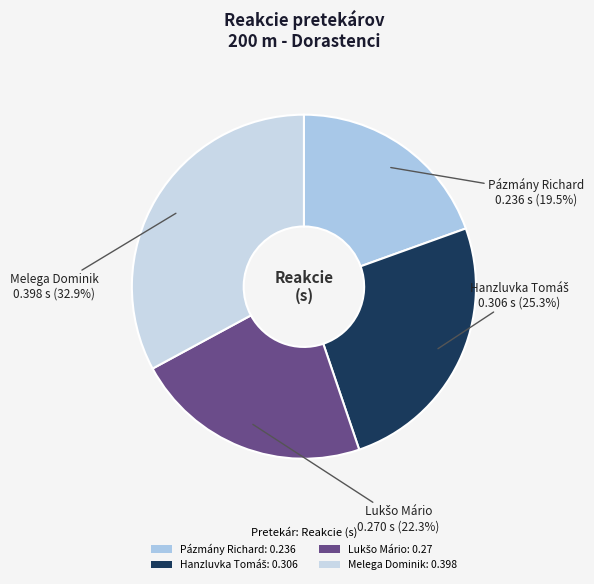

To the nearest percent, what is the combined percentage of Melega Dominik and Pázmány Richard?

52%